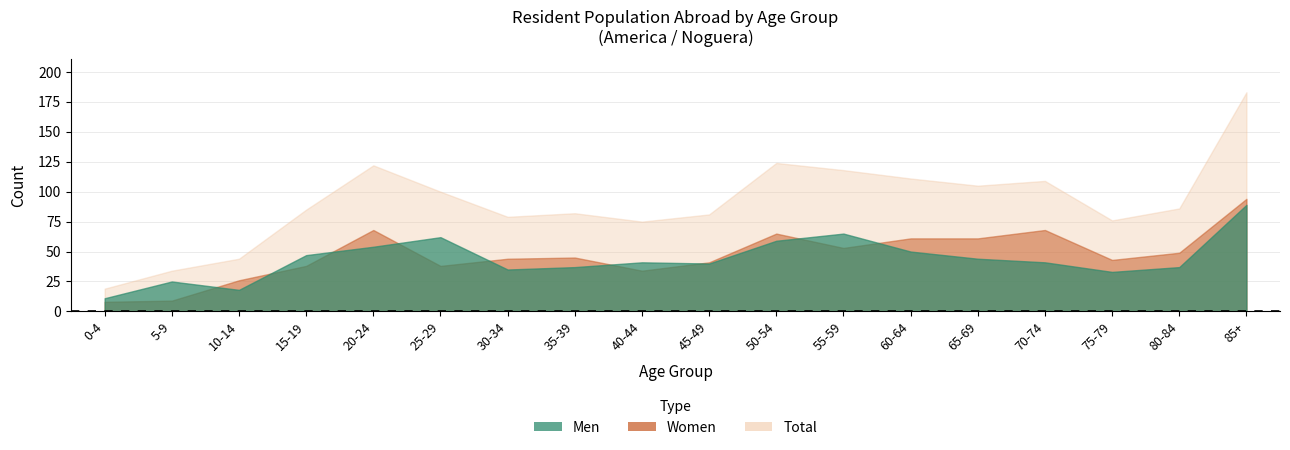

Rank the series at 45-49 from lowest to highest value.

Men, Women, Total